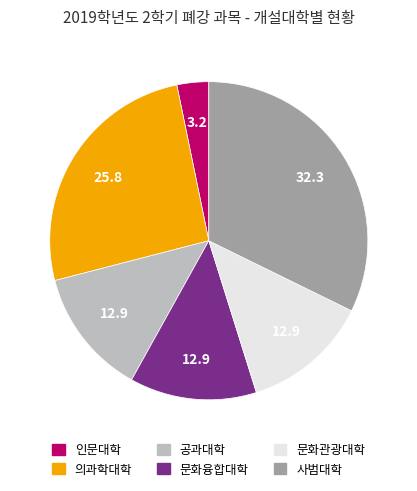

What is the ratio of the value at 문화관광대학 to the value at 의과학대학?

0.5